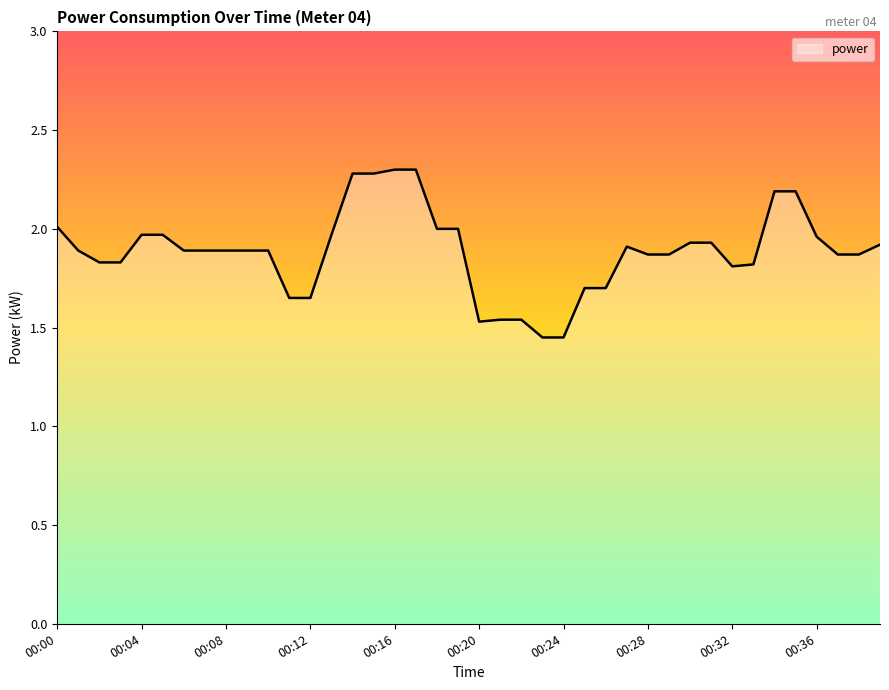

What is the greatest value displayed?

2.3